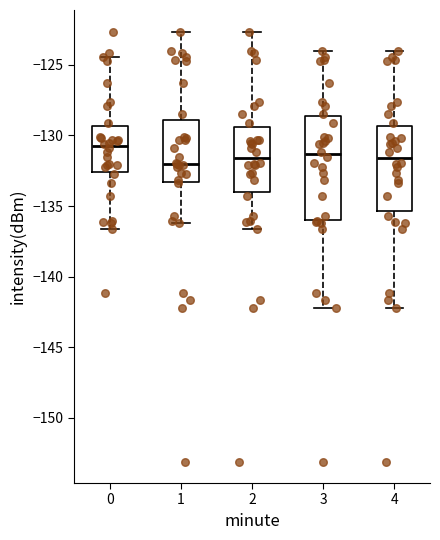

Reading left to right, read every box against the y-axis: the position of its median line, the range the box covers, and the ends of its whiskers. The values are not printed on the chart, so give them approximately, as read against the axis.

0: median -130.5, box -132.5 to -129.5, whiskers -136.5 to -124.5
1: median -132.0, box -133.5 to -129.0, whiskers -136.0 to -122.5
2: median -131.5, box -134.0 to -129.5, whiskers -136.5 to -122.5
3: median -131.5, box -136.0 to -128.5, whiskers -142.0 to -124.0
4: median -131.5, box -135.5 to -129.5, whiskers -142.0 to -124.0